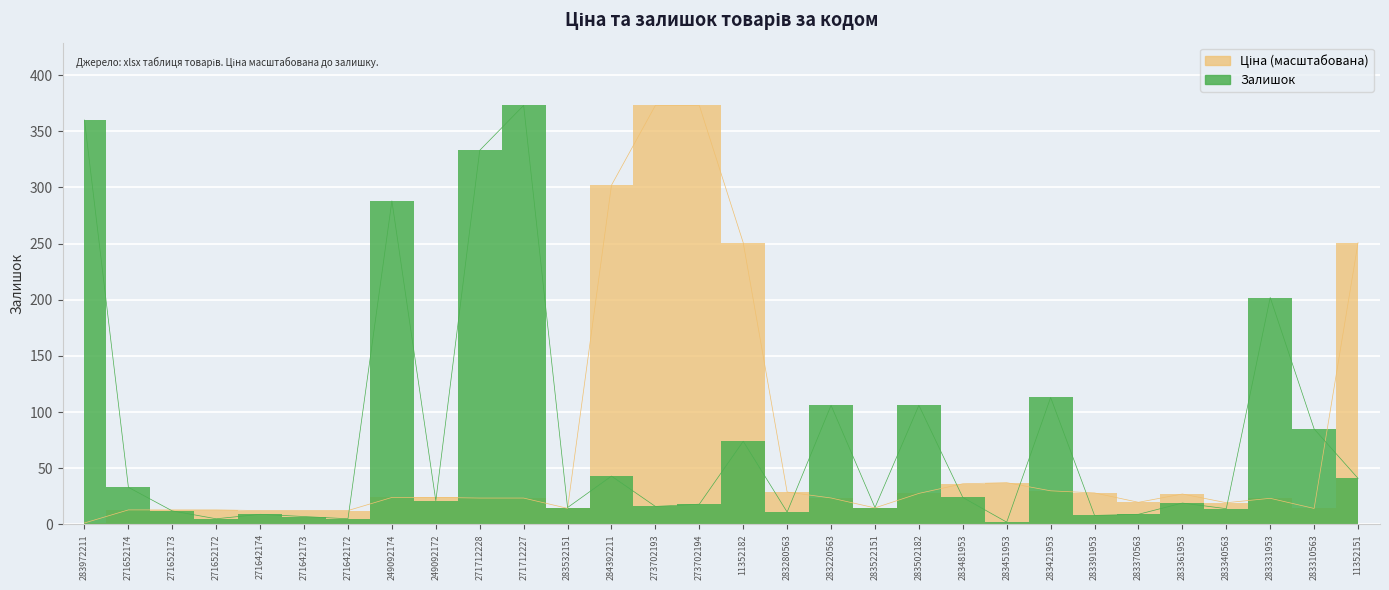

What is the label of the 4th point from the left?

271652172